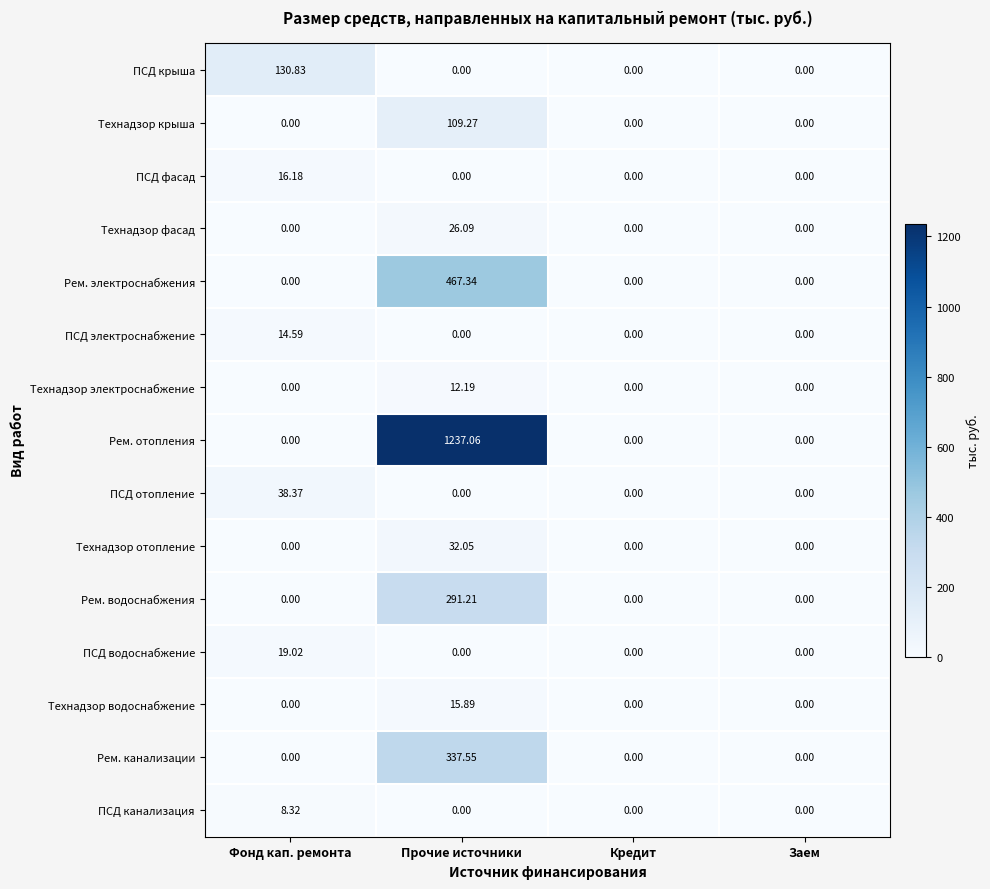

Which series has the widest spread of values?

Рем. отопления